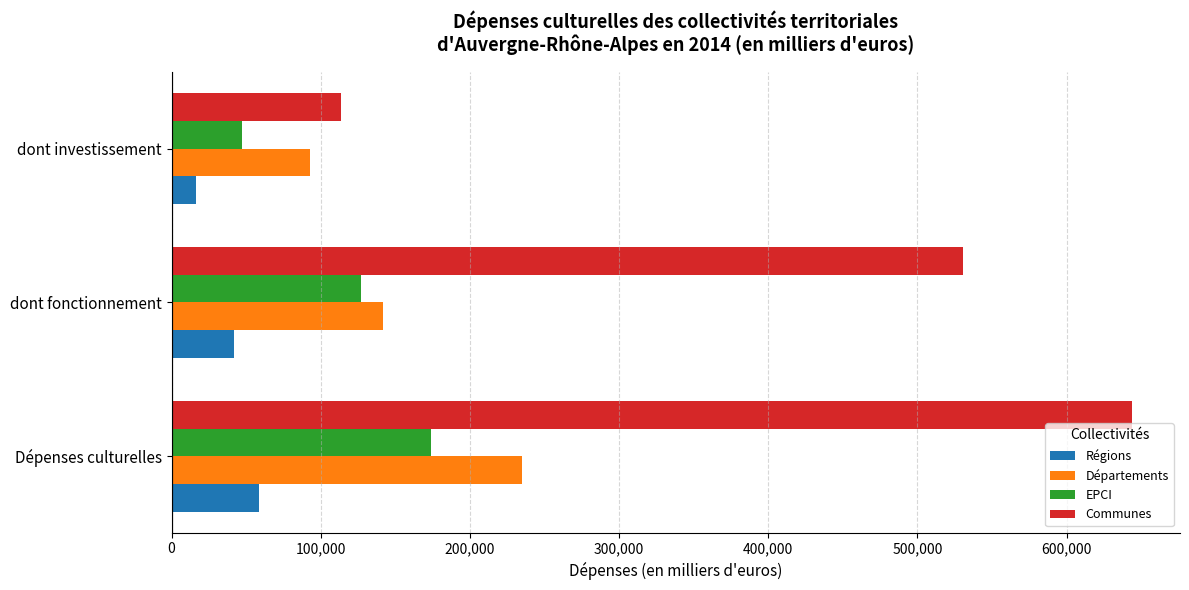

Which series has the widest spread of values?

Communes